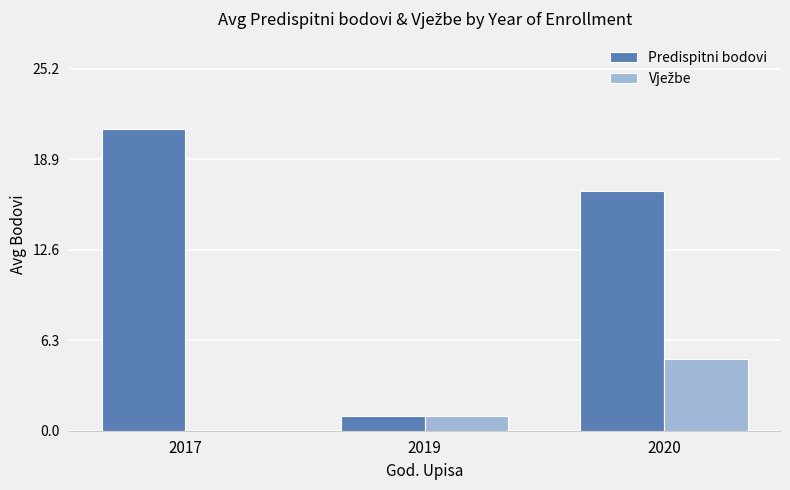

What is the total value across all series at 2019?

2.0